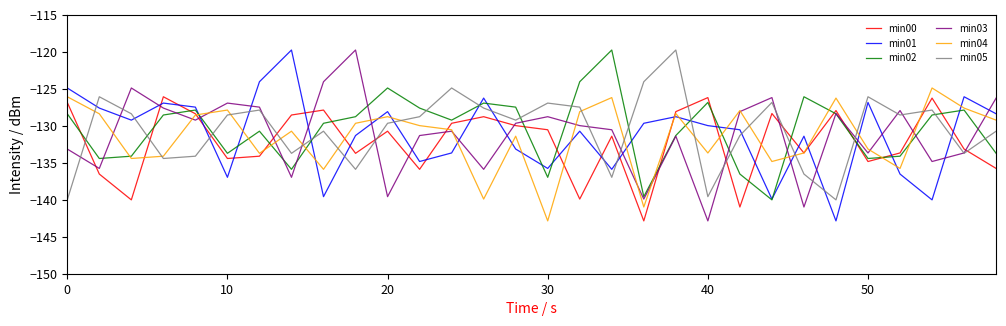

Which series ends up on top after the final intersection of min05 and min00?

min05